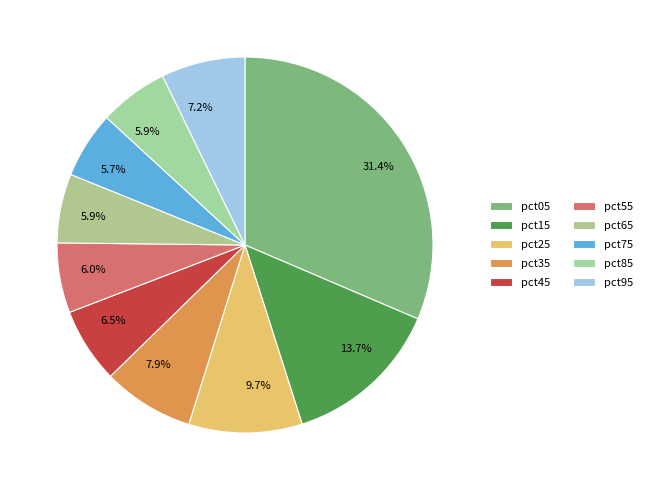

How many slices are in this pie chart?

10